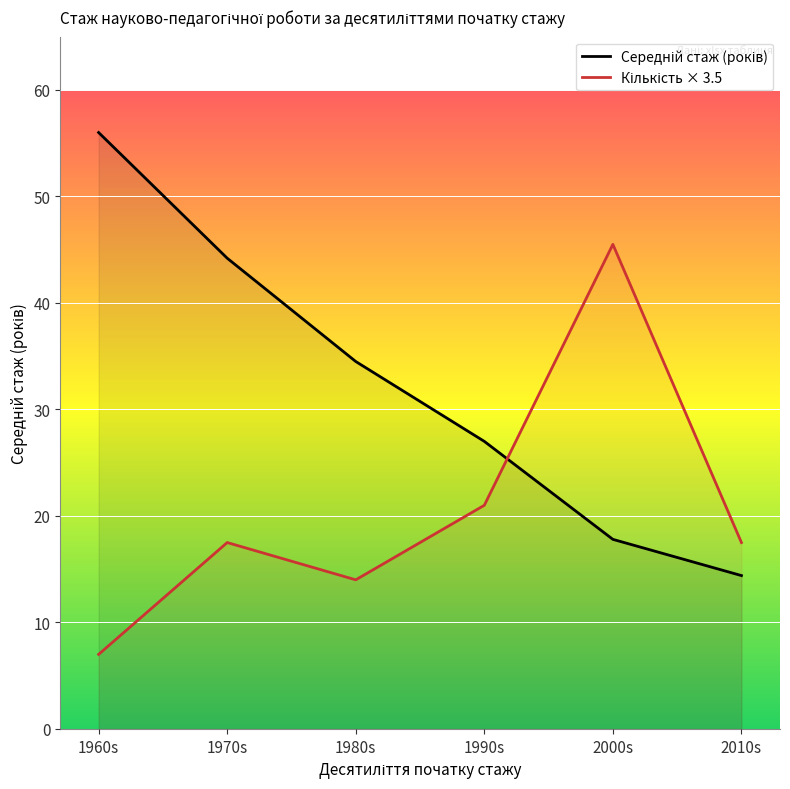

The Середній стаж (років) series shows 17.8 at 2000s. True or false?

True